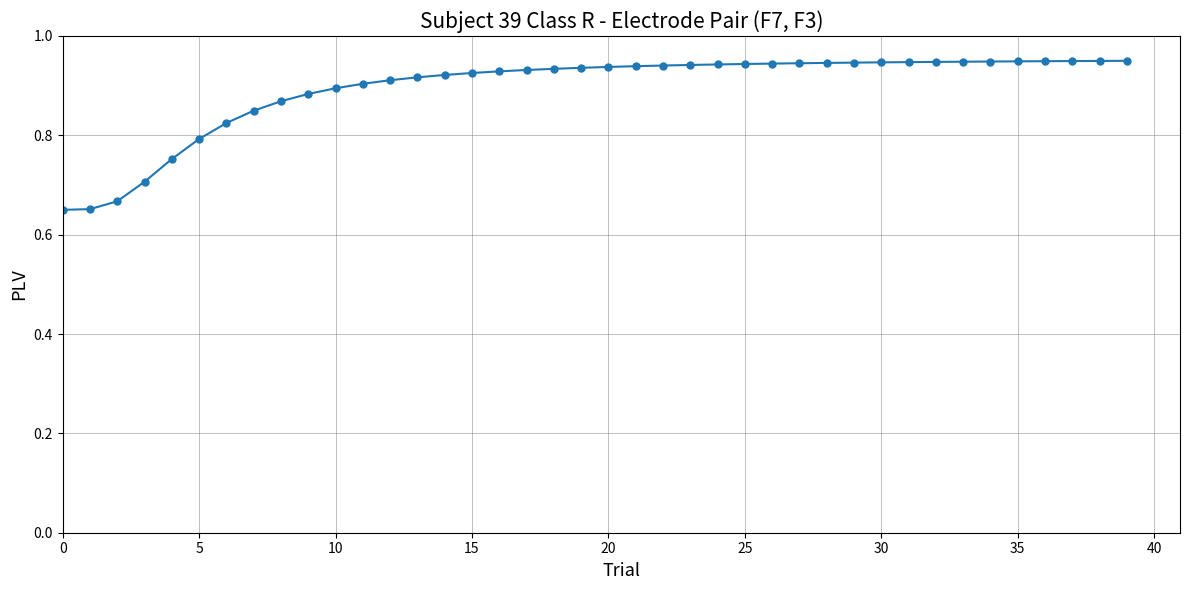

What is the difference between the maximum and minimum values?

0.3